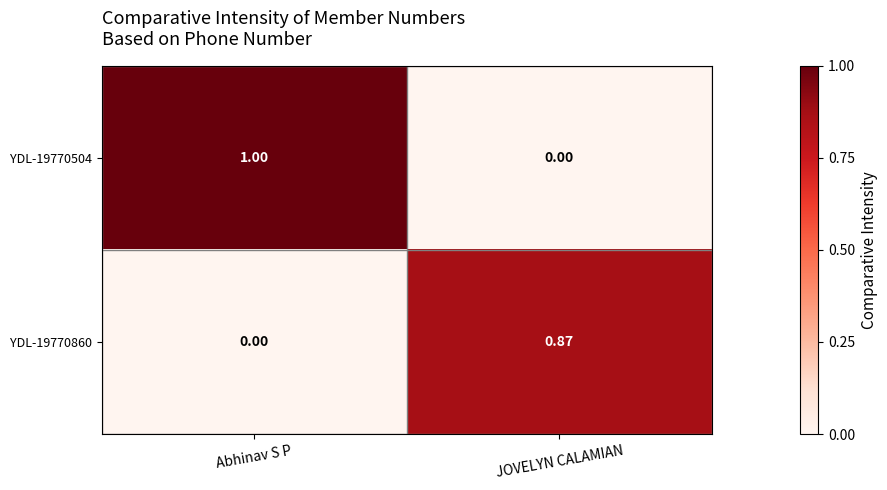

Which series has the largest total across all categories?

YDL-19770504